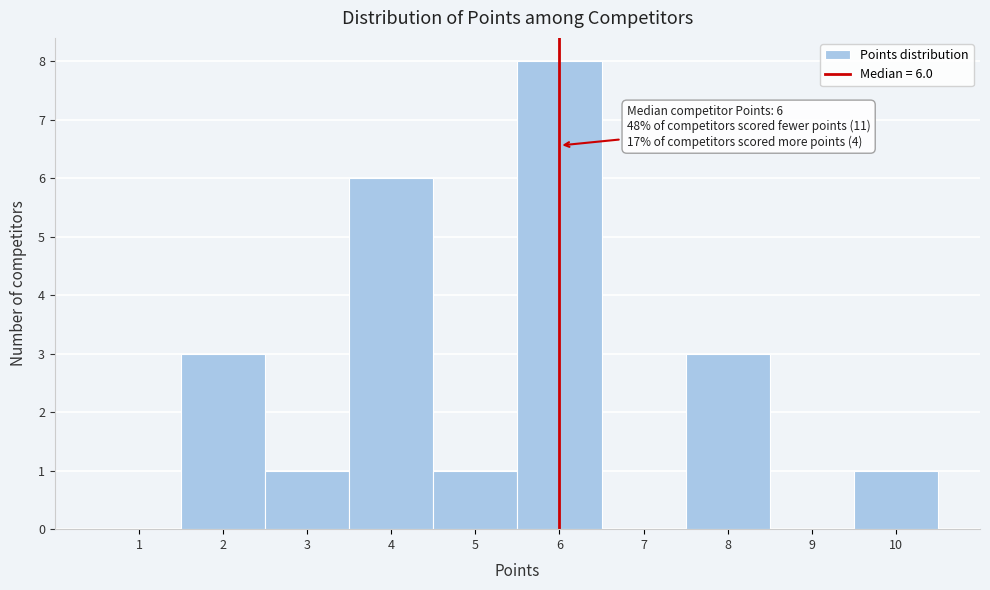

Over which range of the x-axis is the bar tallest?

5.5 to 6.5